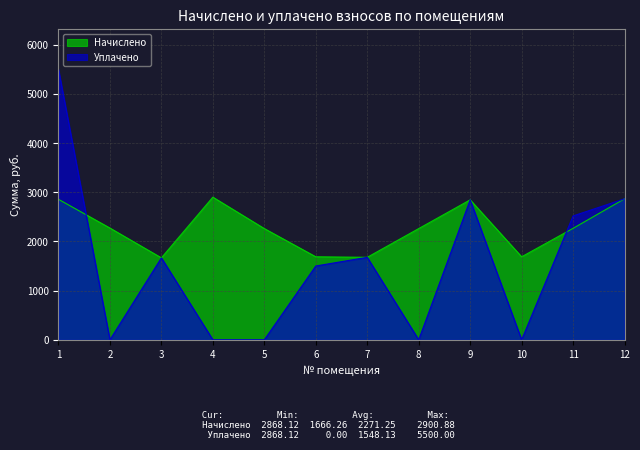

What are all the series names shown in the legend?

Начислено, Уплачено